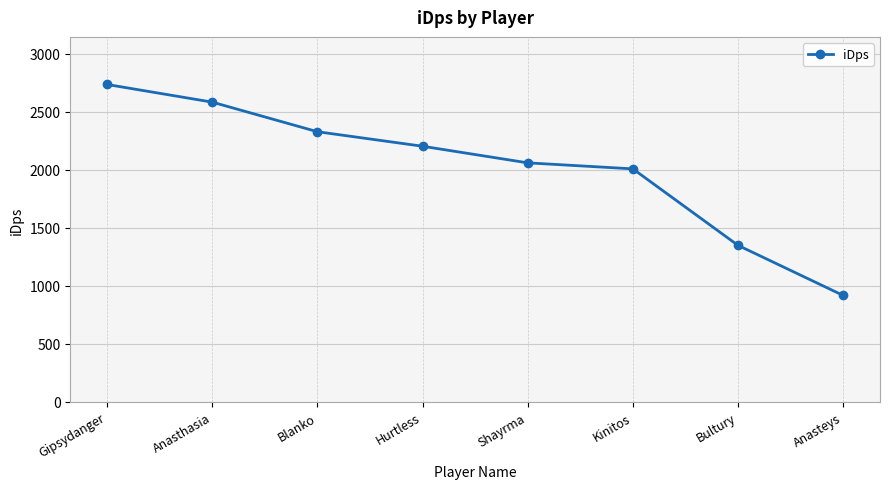

Reading right to left, what are all the values shown in this chart?

916.2	1347.7	2006.9	2058.7	2201.8	2327.0	2581.9	2734.0